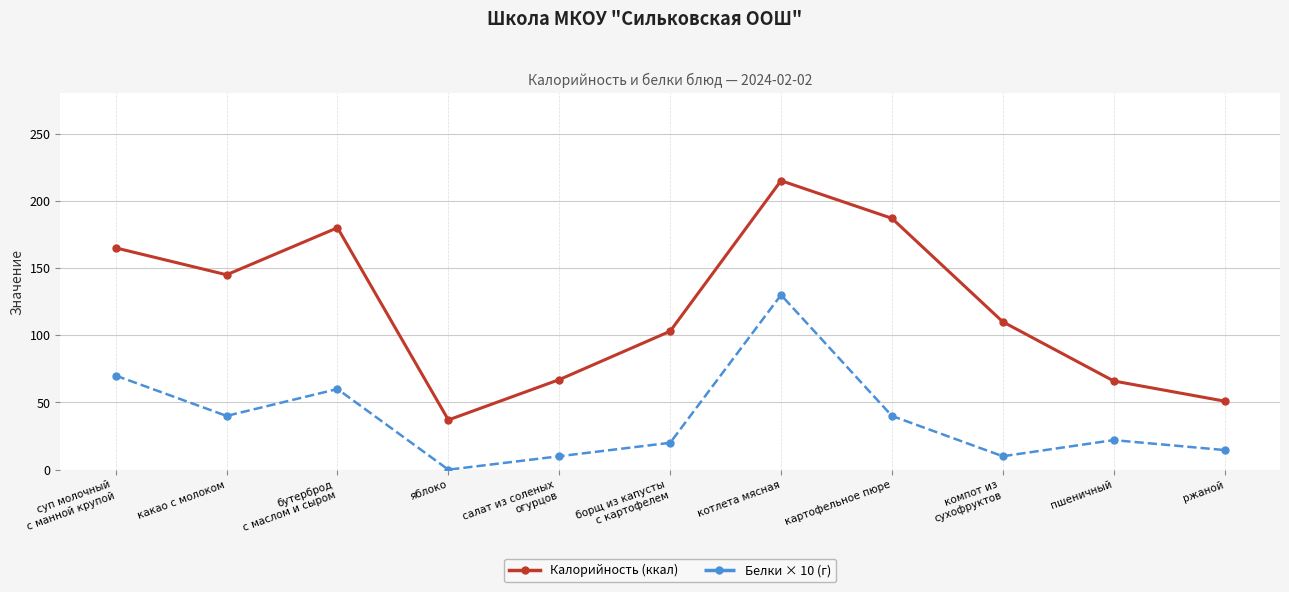

True or false: Калорийность (ккал) and Белки × 10 (г) cross at least once.

False